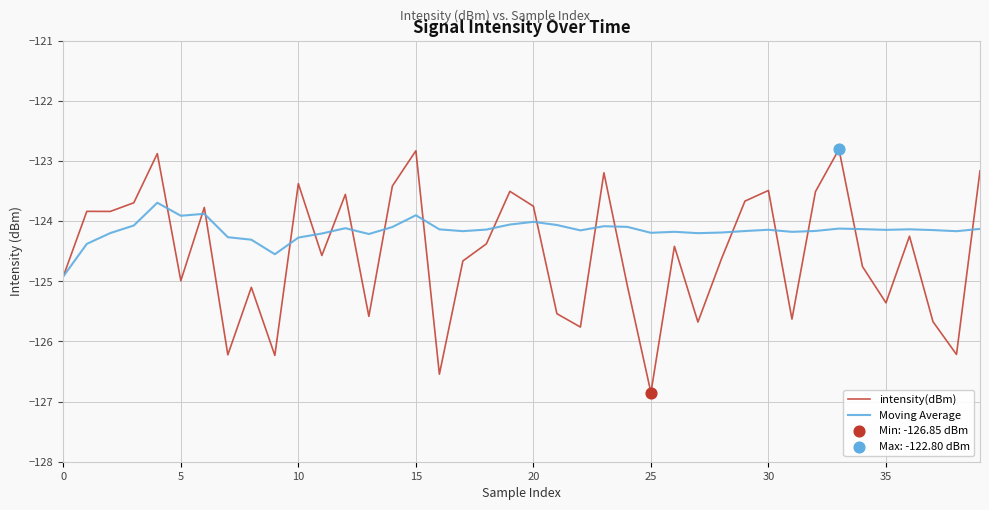

What is the maximum value for intensity(dBm)?

-122.8